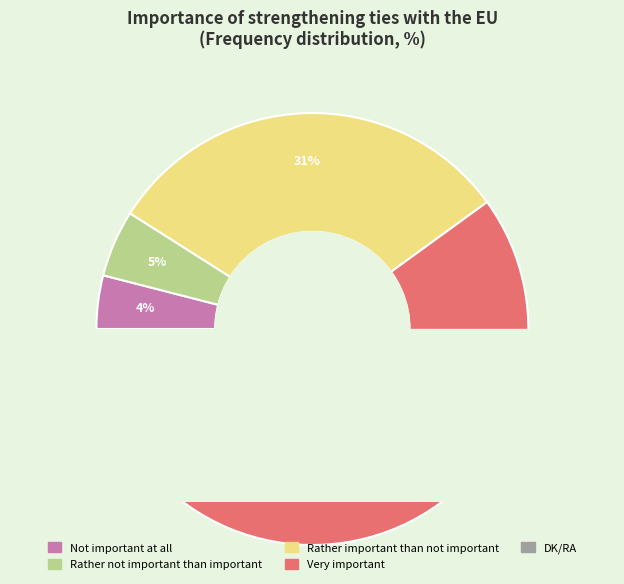

Rank the categories by value from highest to lowest.

Very important, Rather important than not important, Rather not important than important, DK/RA, Not important at all